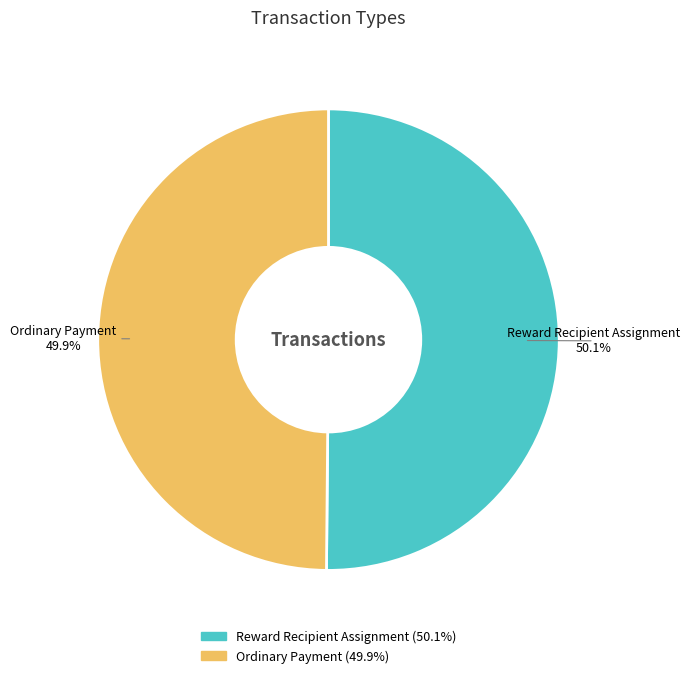

Approximately how many times larger is the value at Ordinary Payment compared to Reward Recipient Assignment?

1.0